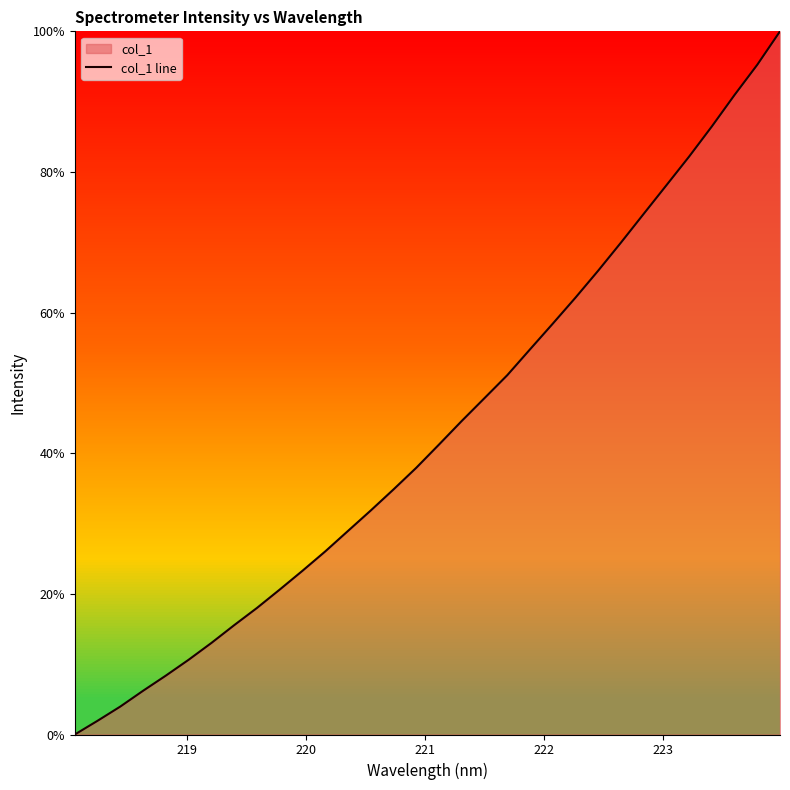

What is the greatest value displayed?

100.0